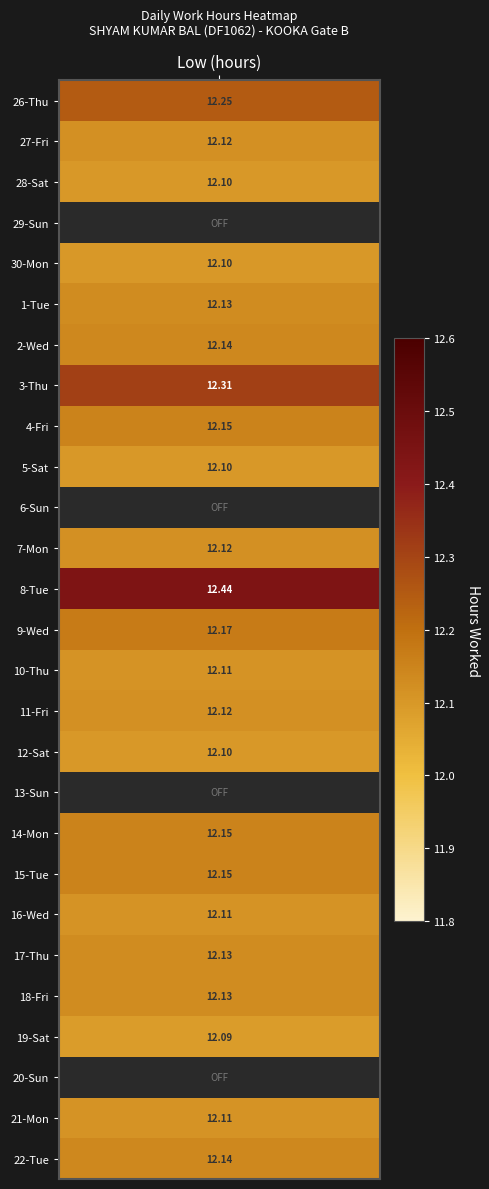

How many series are shown in this chart?

1